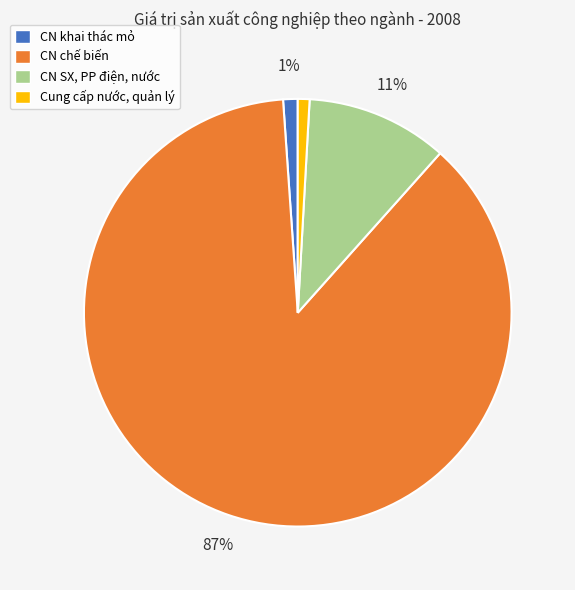

What percentage is the CN SX, PP điện, nước slice, to the nearest percent?

11%